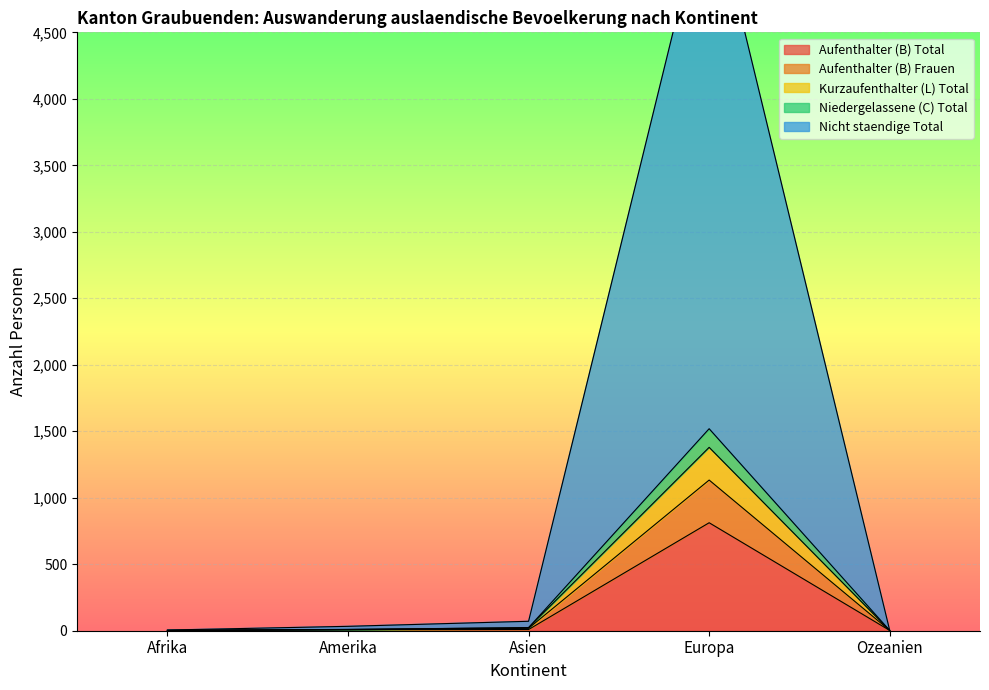

Where is the first local maximum for Nicht staendige Total?

Europa